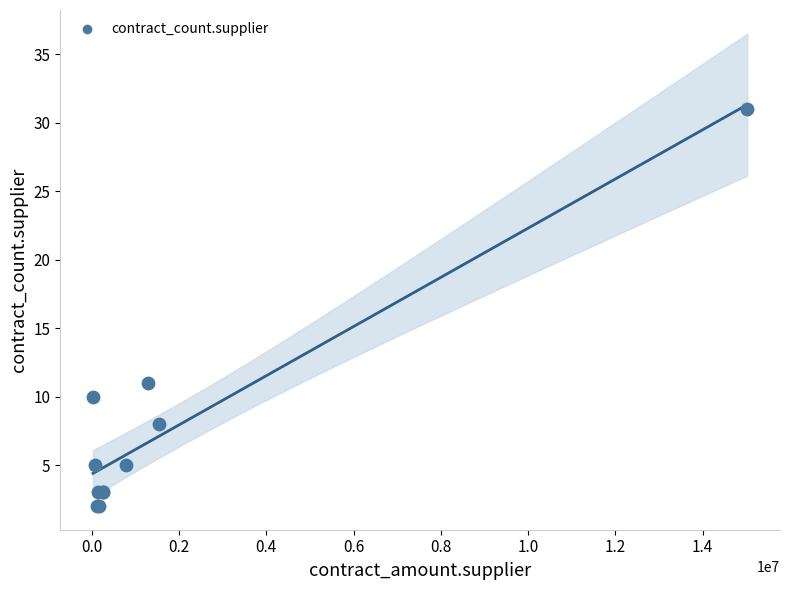

What Y value in the scatter plot is closest to 16?

11